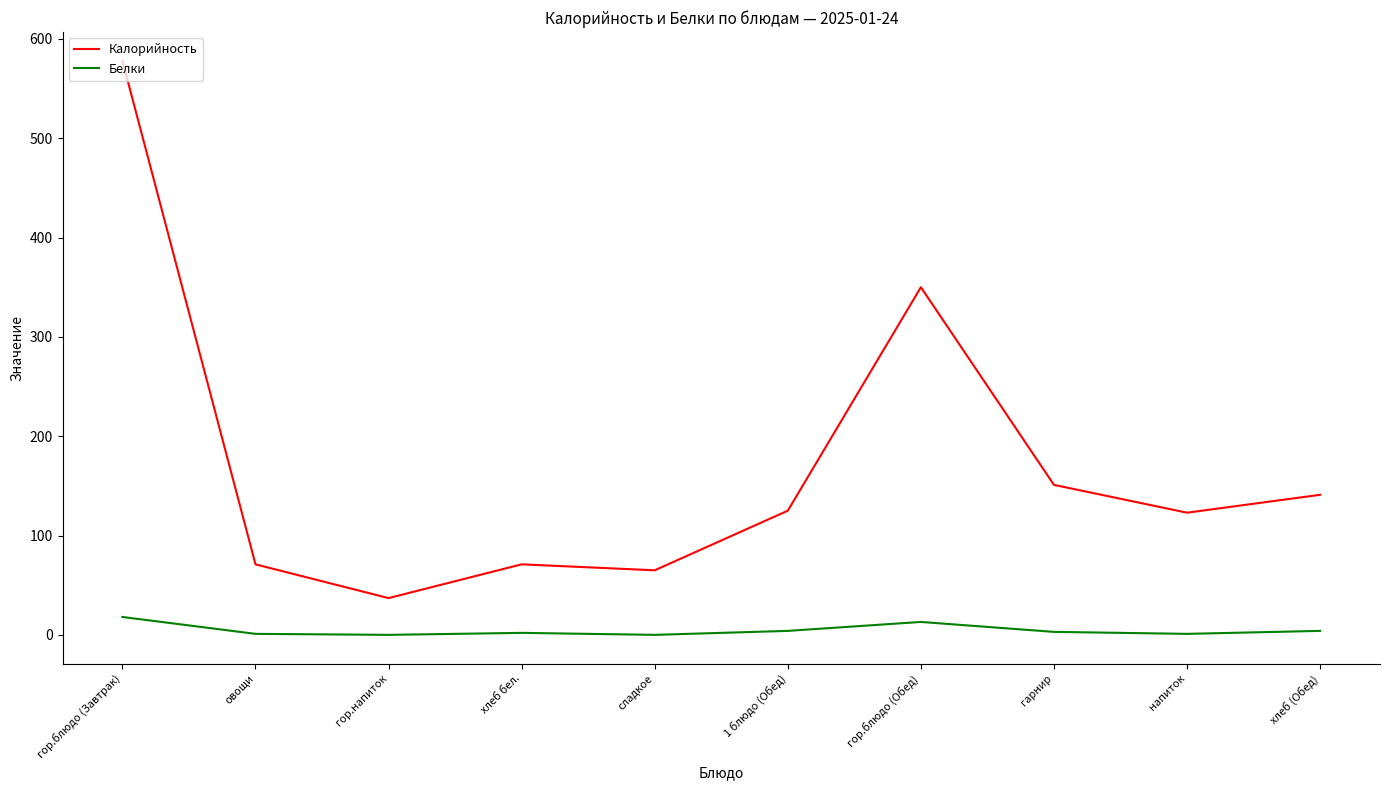

Between гор.блюдо (Завтрак) and сладкое, which series saw the biggest shift?

Калорийность